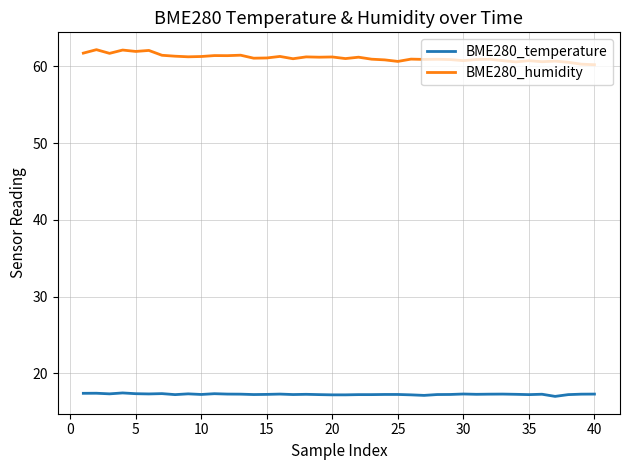

Rank the series by their maximum value, from lowest to highest.

BME280_temperature, BME280_humidity